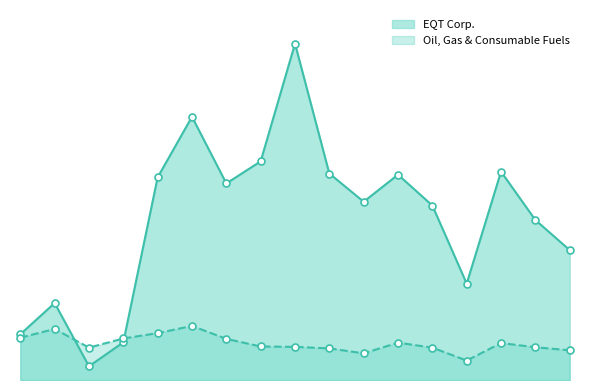

True or false: Oil, Gas & Consumable Fuels and EQT Corp. intersect in this chart.

True